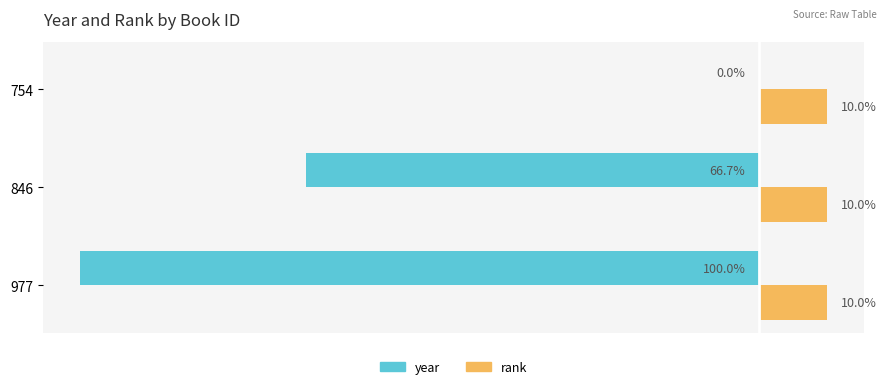

Is the value of rank at 977 greater than the value of year at 846?

Yes